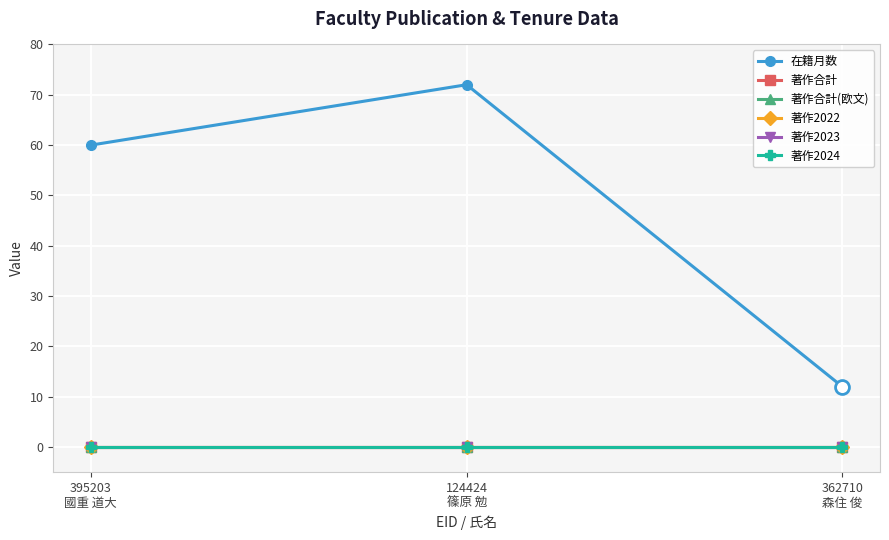

Which series has the widest spread of values?

在籍月数